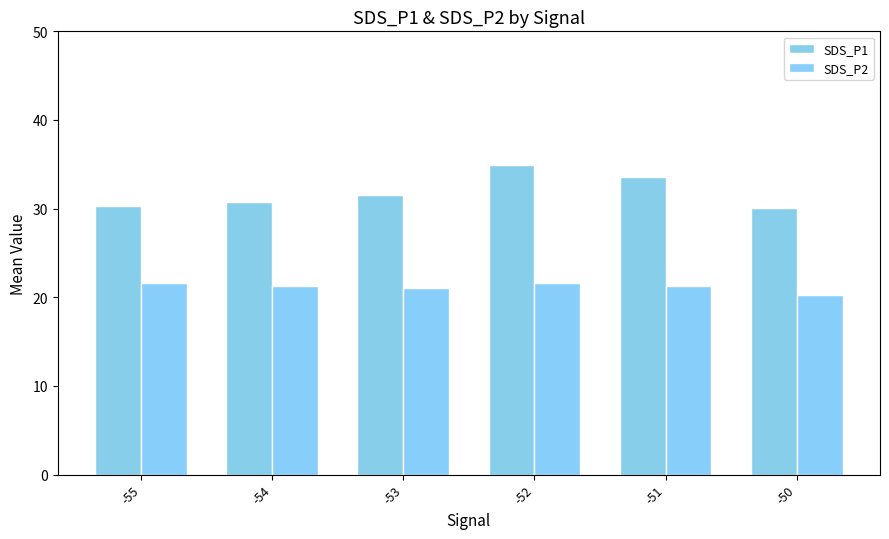

What is the total value across all series at -51?

54.9